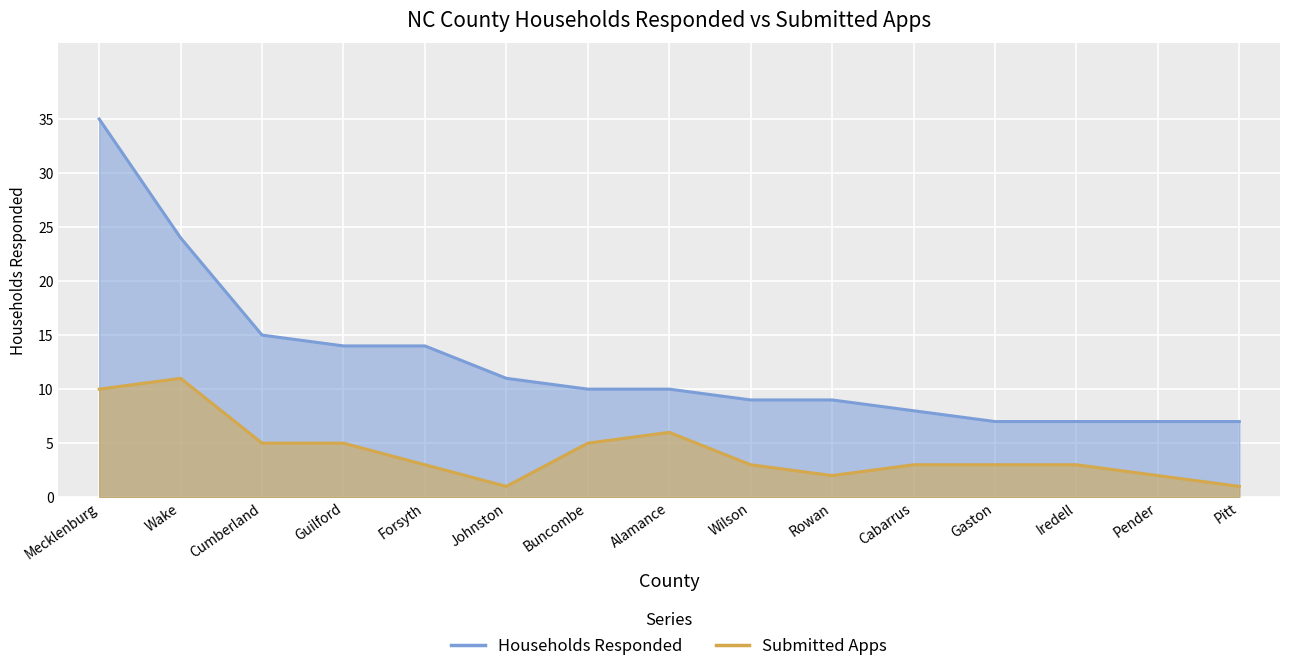

Which series changed the most between Pender and Pitt?

Submitted Apps